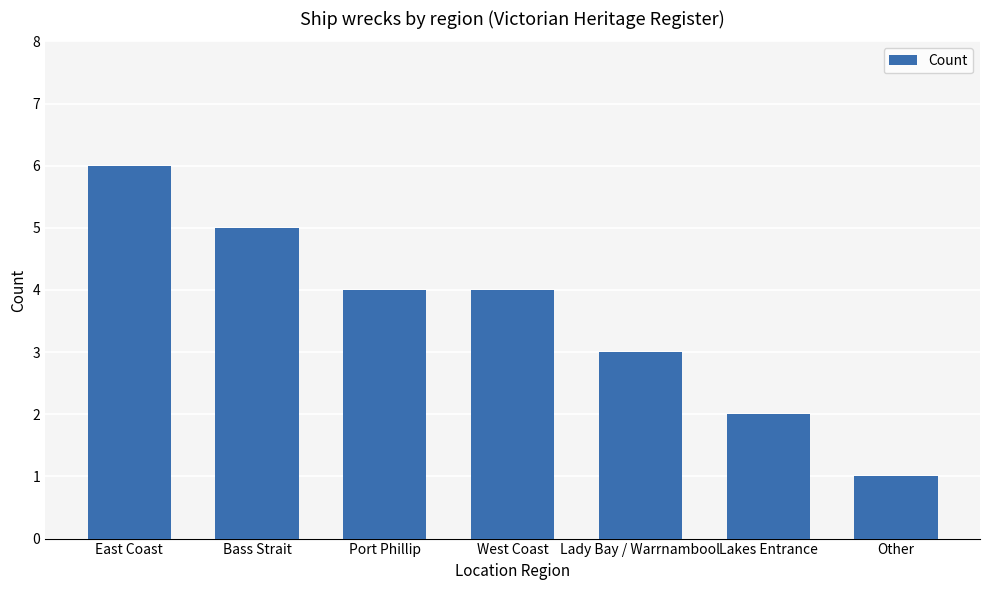

What is the change in value from West Coast to Lakes Entrance?

-2